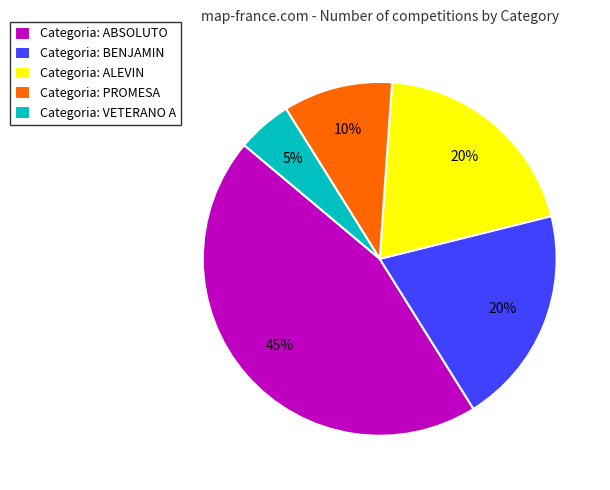

Does Categoria: PROMESA represent more than half of the total?

No